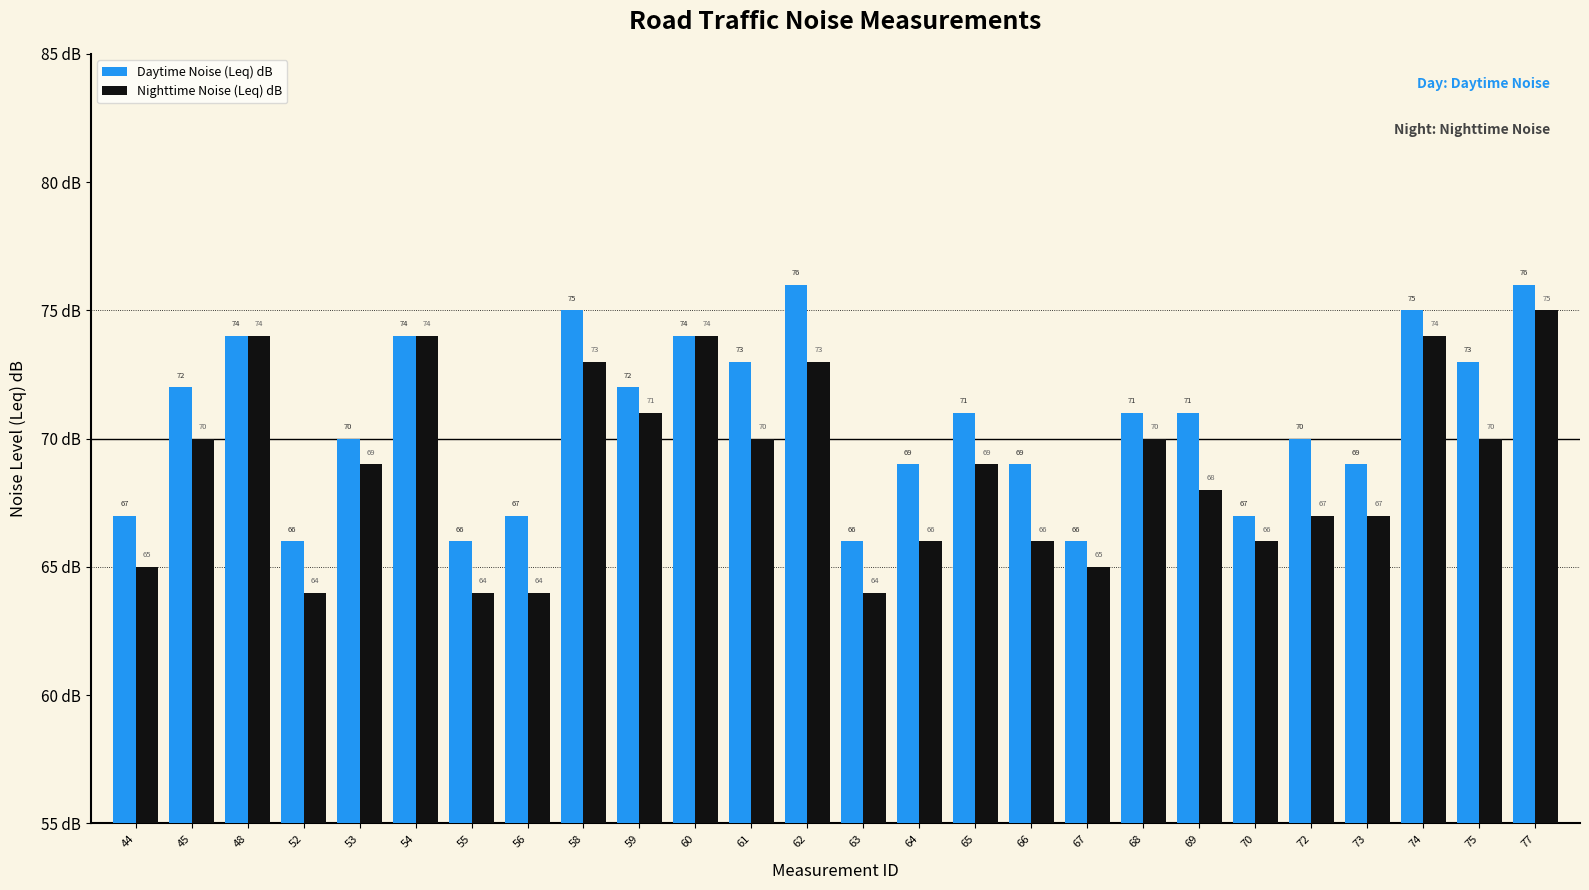

Between 53 and 63, which series saw the biggest shift?

Nighttime Noise (Leq) dB